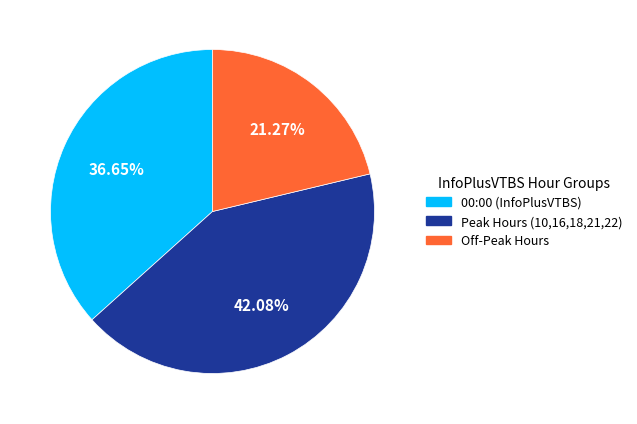

Is Peak Hours (10,16,18,21,22) the majority of the pie?

No